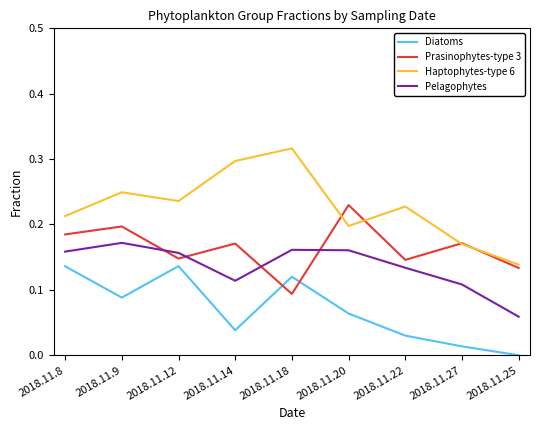

How many interior local valleys does the Diatoms series have?

2